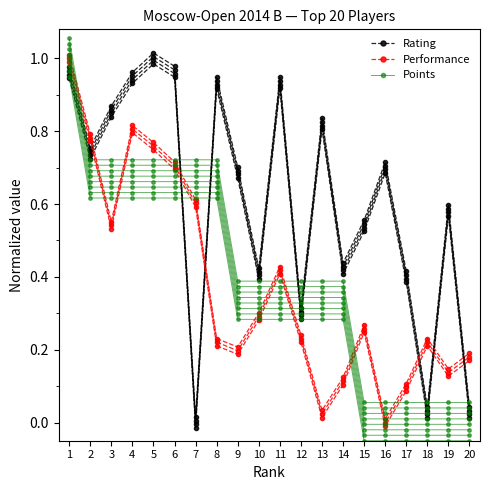

Is this an area chart (filled region under the line)?

No